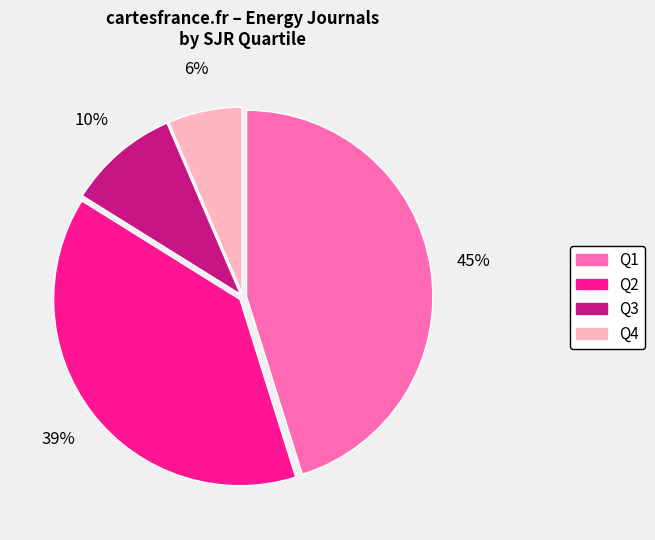

Is there a majority slice in this chart?

No